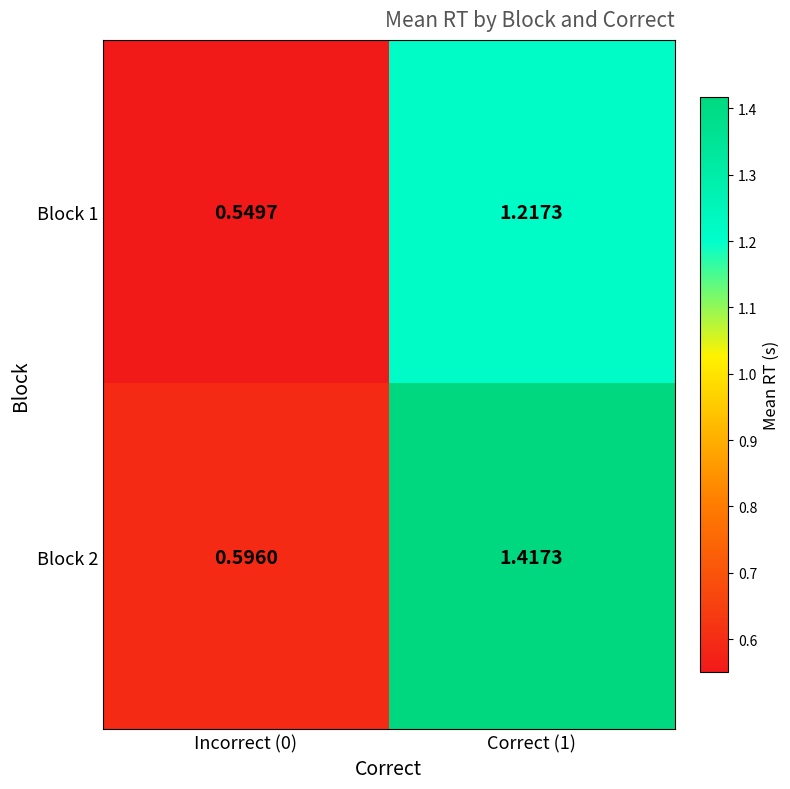

At Incorrect (0), list the series in order from smallest to largest.

Block 1, Block 2